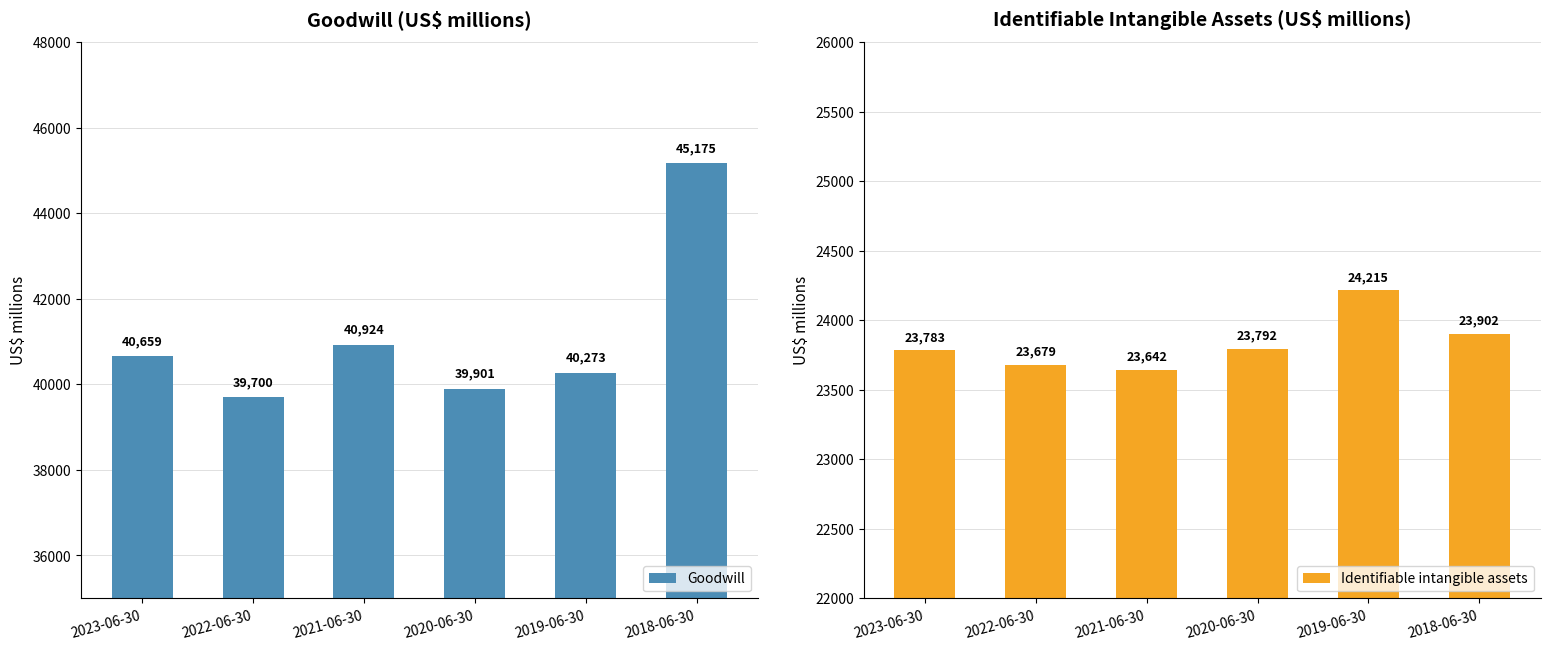

What position from the right is 2021-06-30?

4